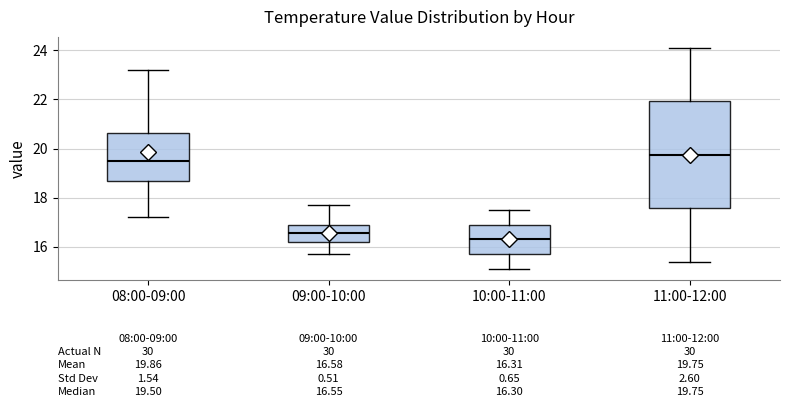

Which box has the lowest median line?

10:00-11:00